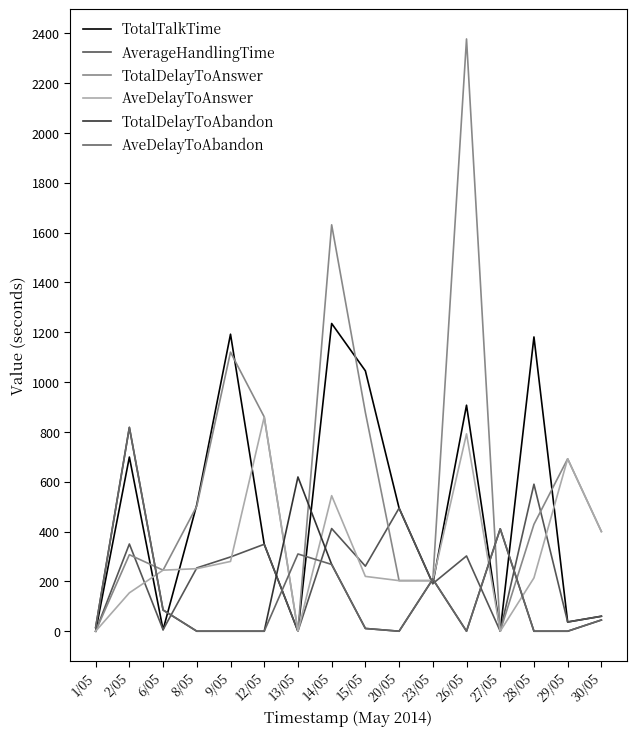

Between 8/05 and 15/05, which series saw the biggest shift?

TotalTalkTime